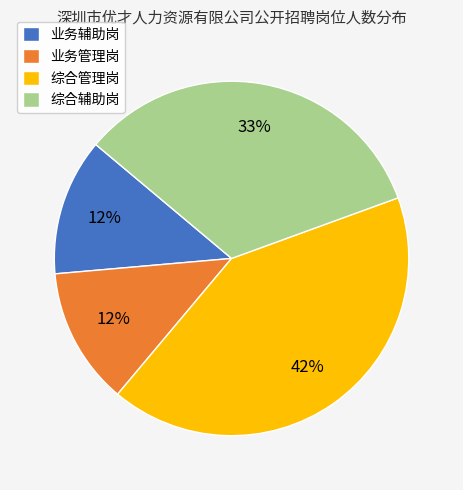

Does 综合管理岗 represent more than half of the total?

No